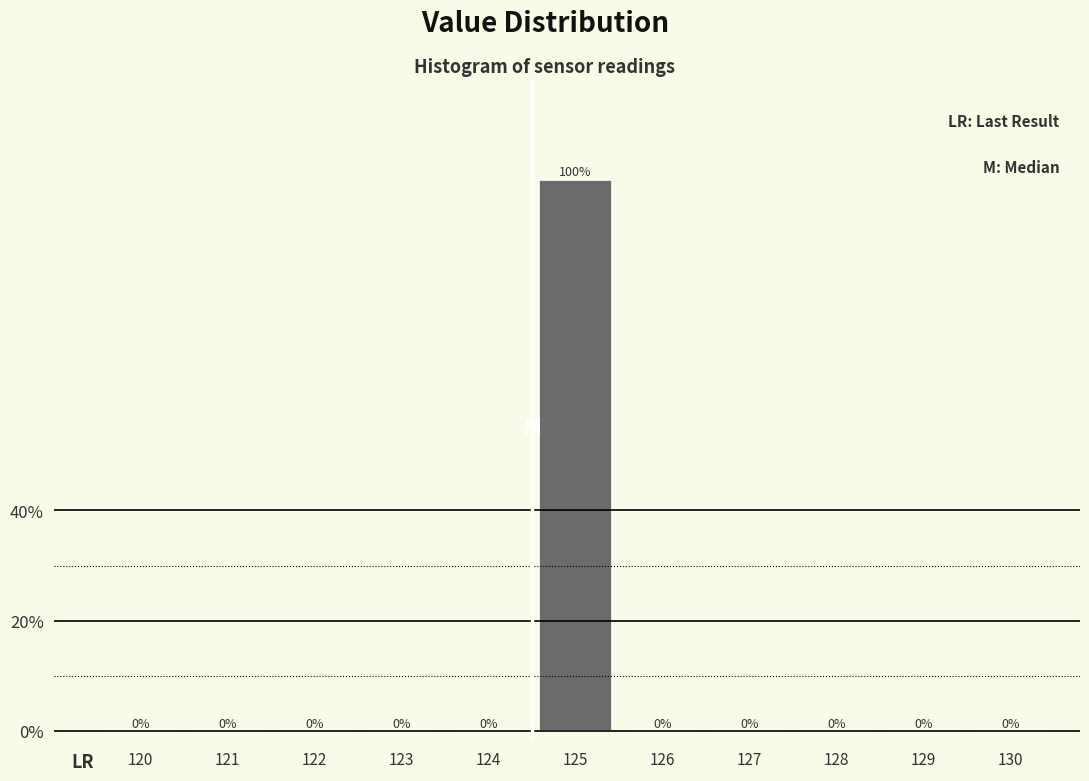

Are the bars horizontal?

No